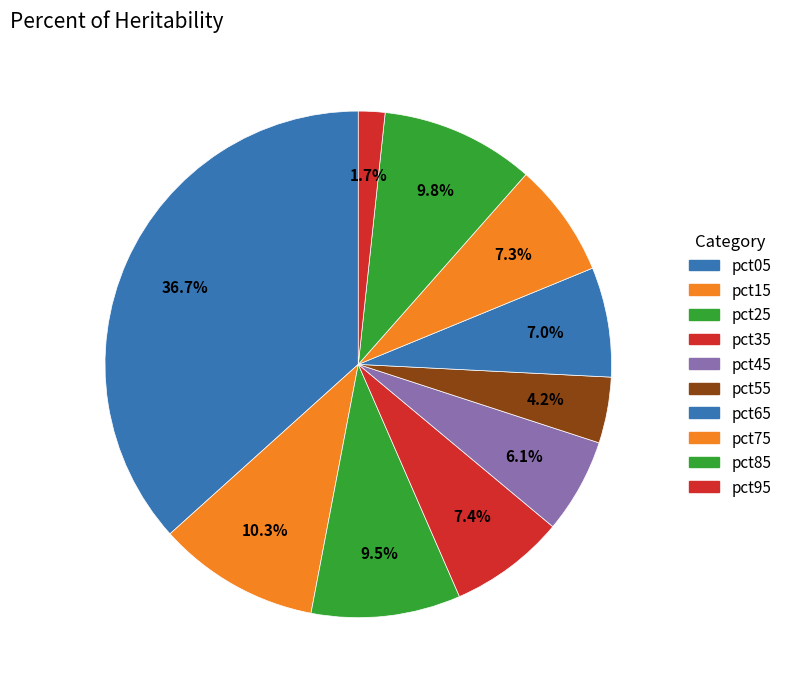

How many slices are in this pie chart?

10